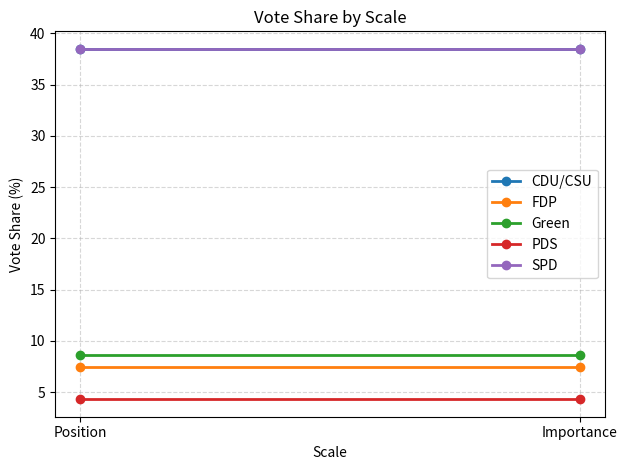

Which series has the largest total across all categories?

CDU/CSU